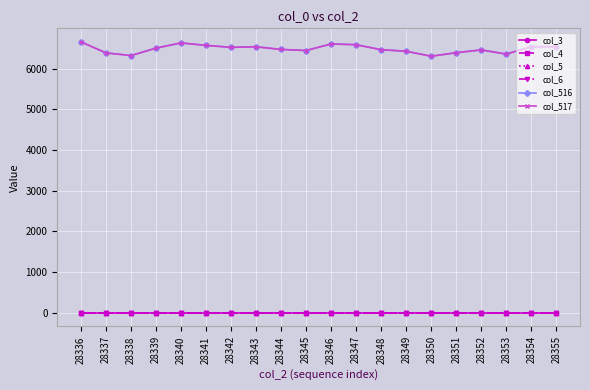

True or false: col_517 and col_4 cross at least once.

False